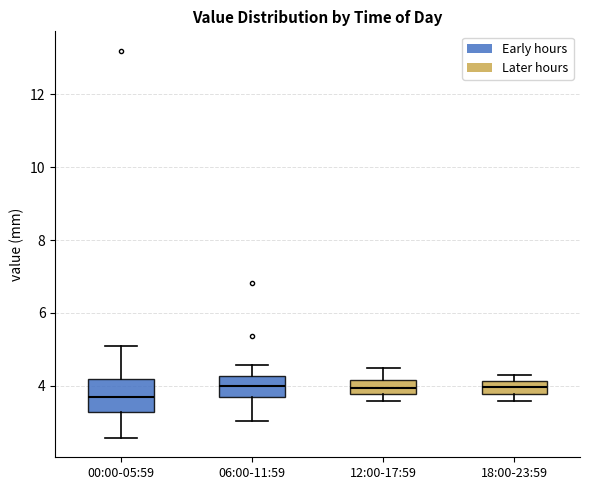

Where does the lower whisker of the box for 00:00-05:59 end on the y-axis? The values are not printed on the chart, so give them approximately, as read against the axis.

2.6